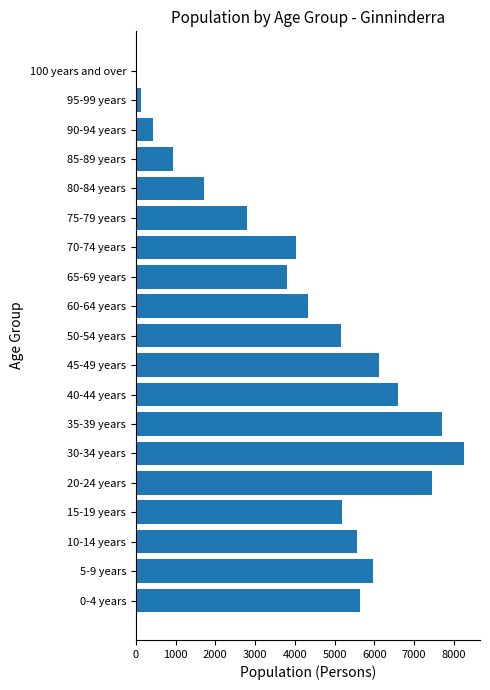

How many data points does each series have?

19